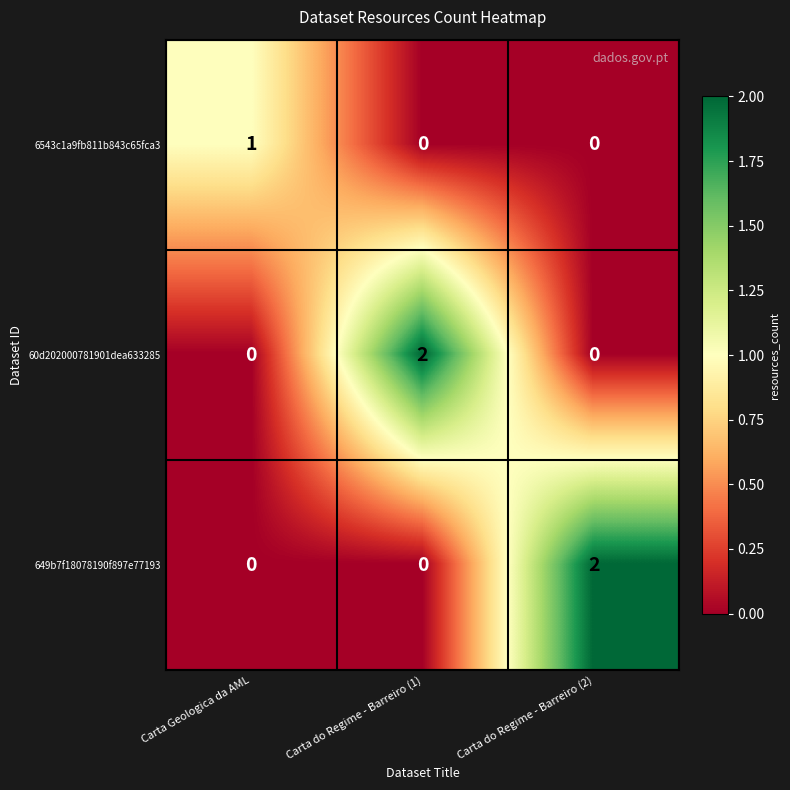

Which series changed the most between Carta Geologica da AML and Carta do Regime - Barreiro (1)?

60d202000781901dea633285